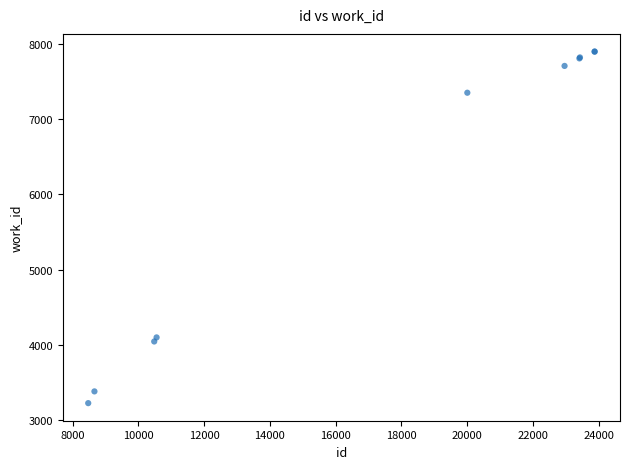

What Y value in the scatter plot is closest to 5562?

4100